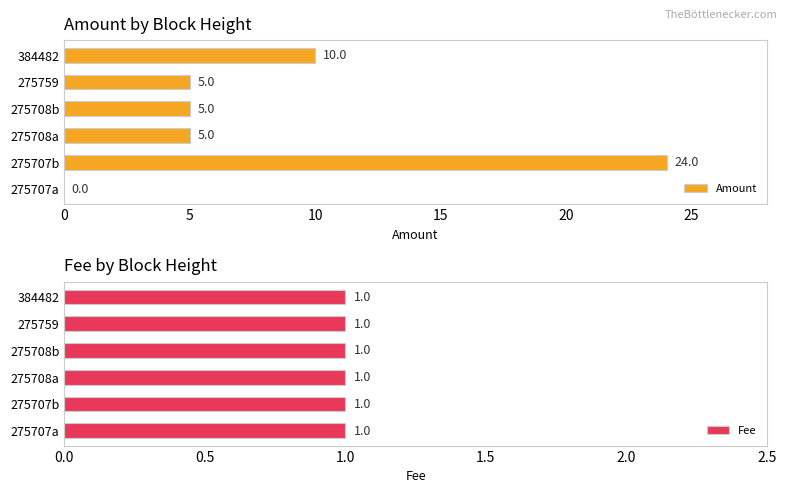

Is it true that Amount equals 1.4 at 275759?

False